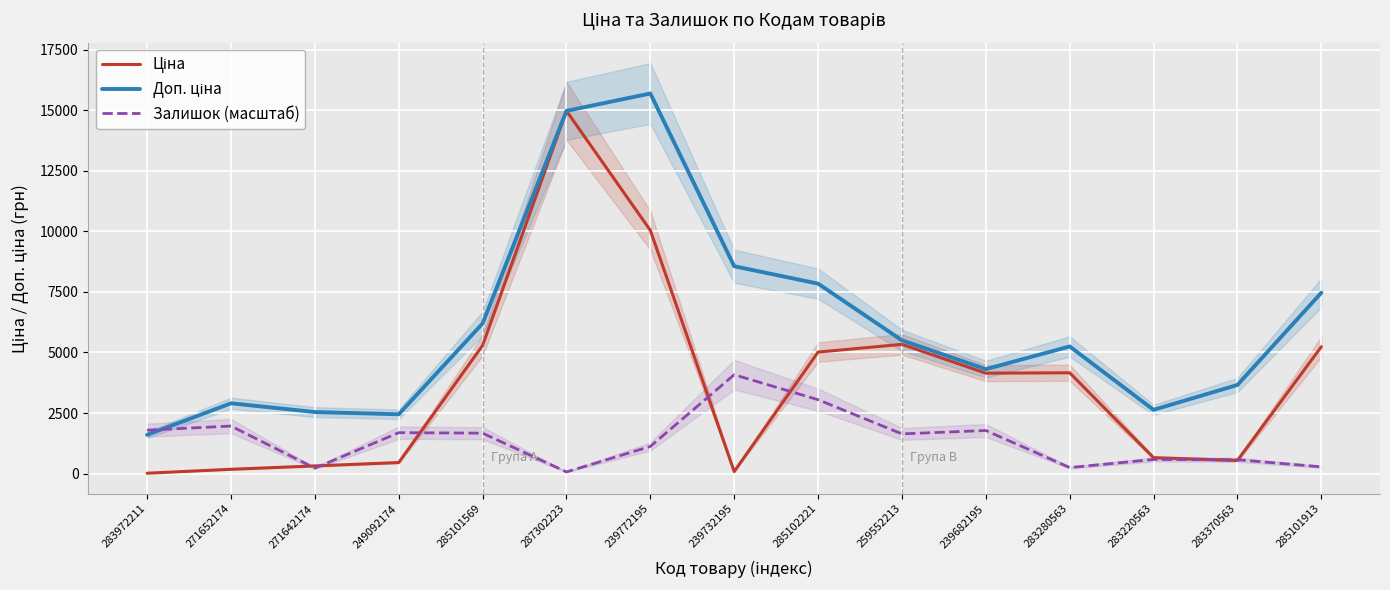

Reading right to left, what are all the values shown in this chart?

Ціна: 5235.0	543.3	658.0	4160.5	4145.1	5334.4	5016.0	85.6	10039.1	14969.6	5289.4	457.0	317.5	178.4	16.0
Доп. ціна: 7462.7	3658.5	2632.2	5247.2	4310.6	5499.8	7840.0	8557.5	15687.1	14969.6	6194.9	2448.6	2540.4	2901.7	1602.5
Залишок (масштаб): 279.0	573.0	583.0	249.1	1778.8	1639.3	3049.4	4080.9	1121.1	69.8	1669.2	1689.1	224.2	1963.2	1793.8